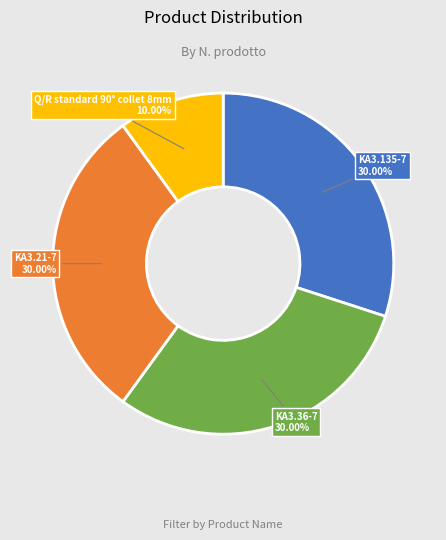

Does any single category account for the majority?

No